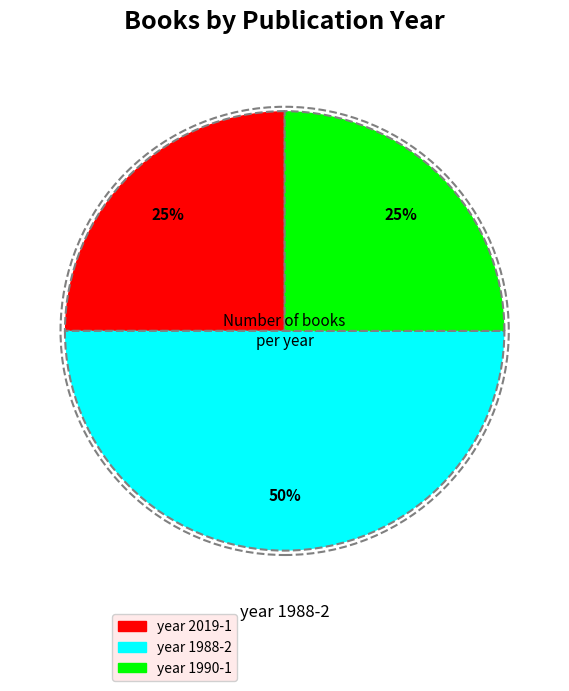

To the nearest percent, what is the difference between the largest and smallest slice percentages?

25%